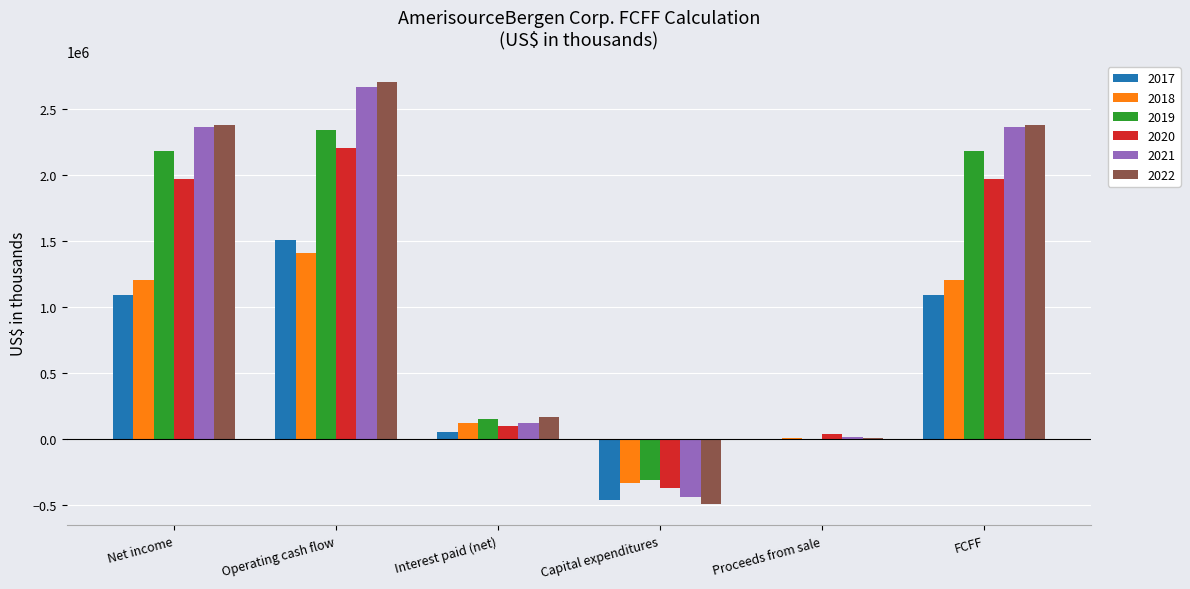

Which category has the highest value in the 2019 series?

Operating cash flow